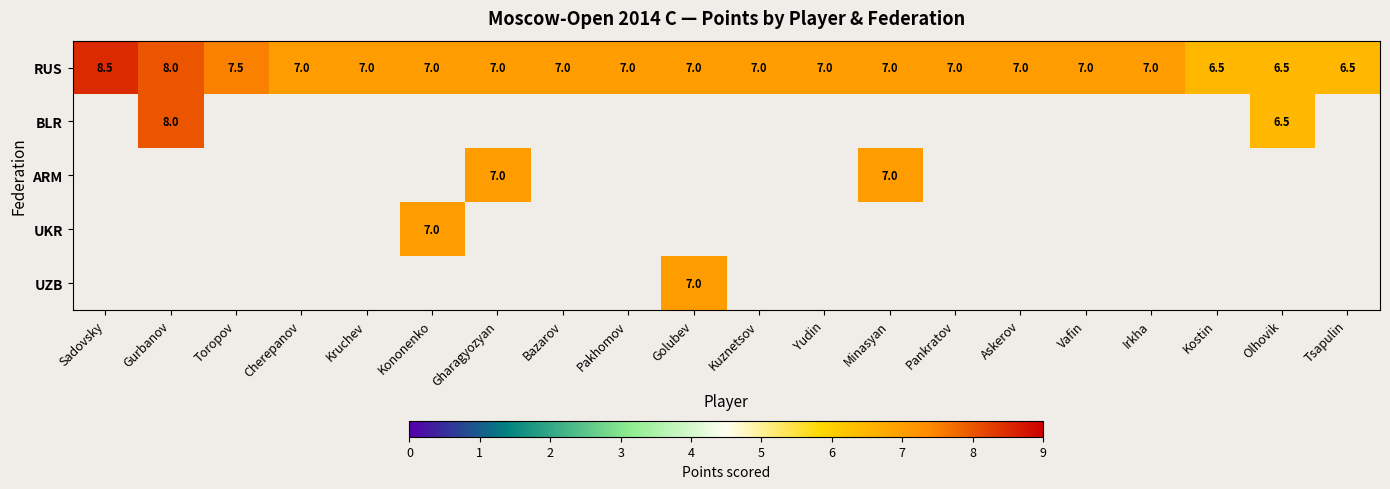

Is it true that ARM equals 11.6 at Gharagyozyan?

False